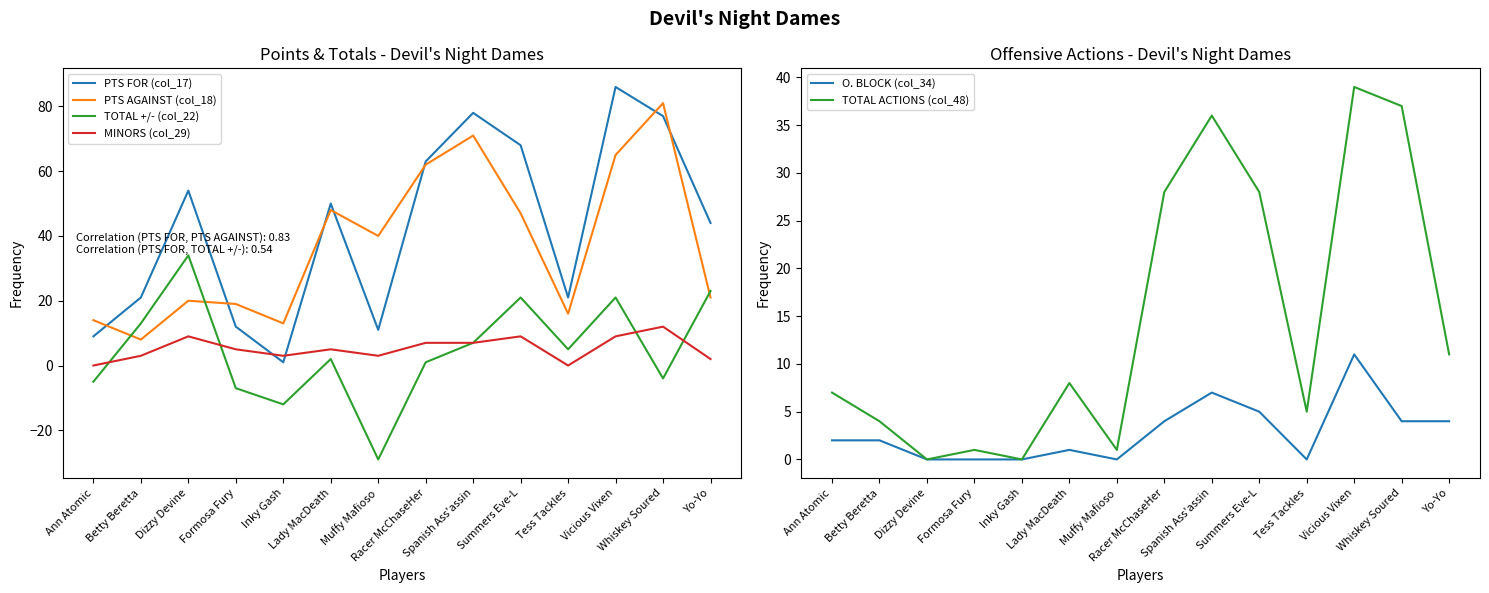

How many values in TOTAL ACTIONS (col_48) are above zero?

12